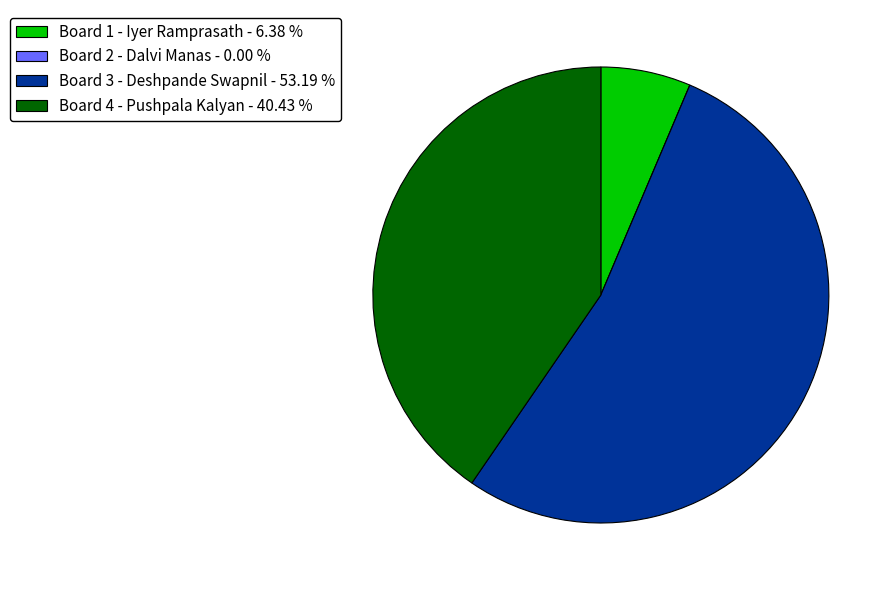

Approximately how many times larger is the value at Board 4 - Pushpala Kalyan - 40.43 % compared to Board 3 - Deshpande Swapnil - 53.19 %?

0.8